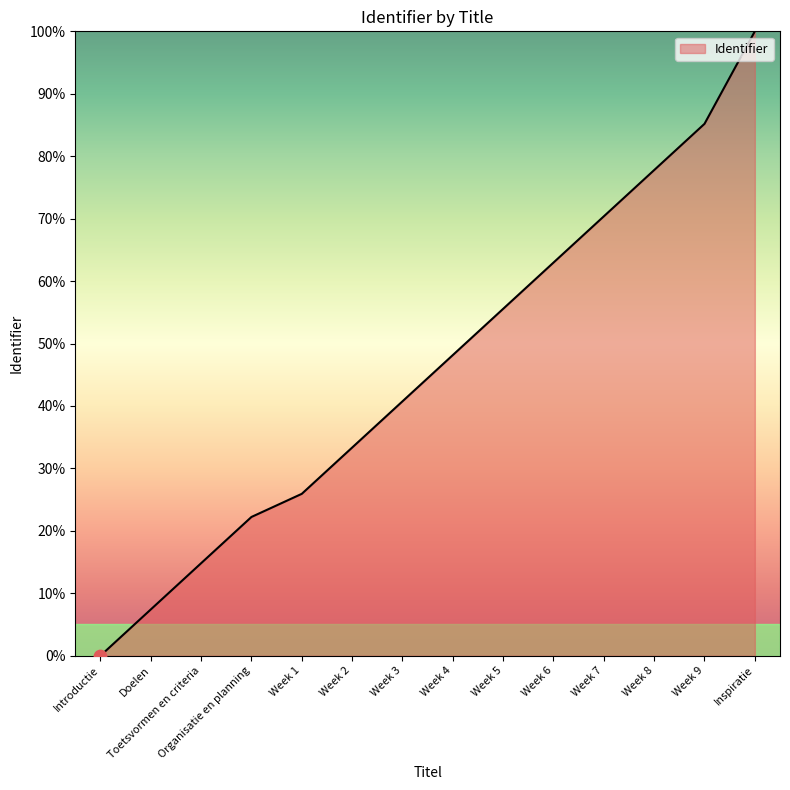

What is the change in value from Doelen to Week 1?

+18.5